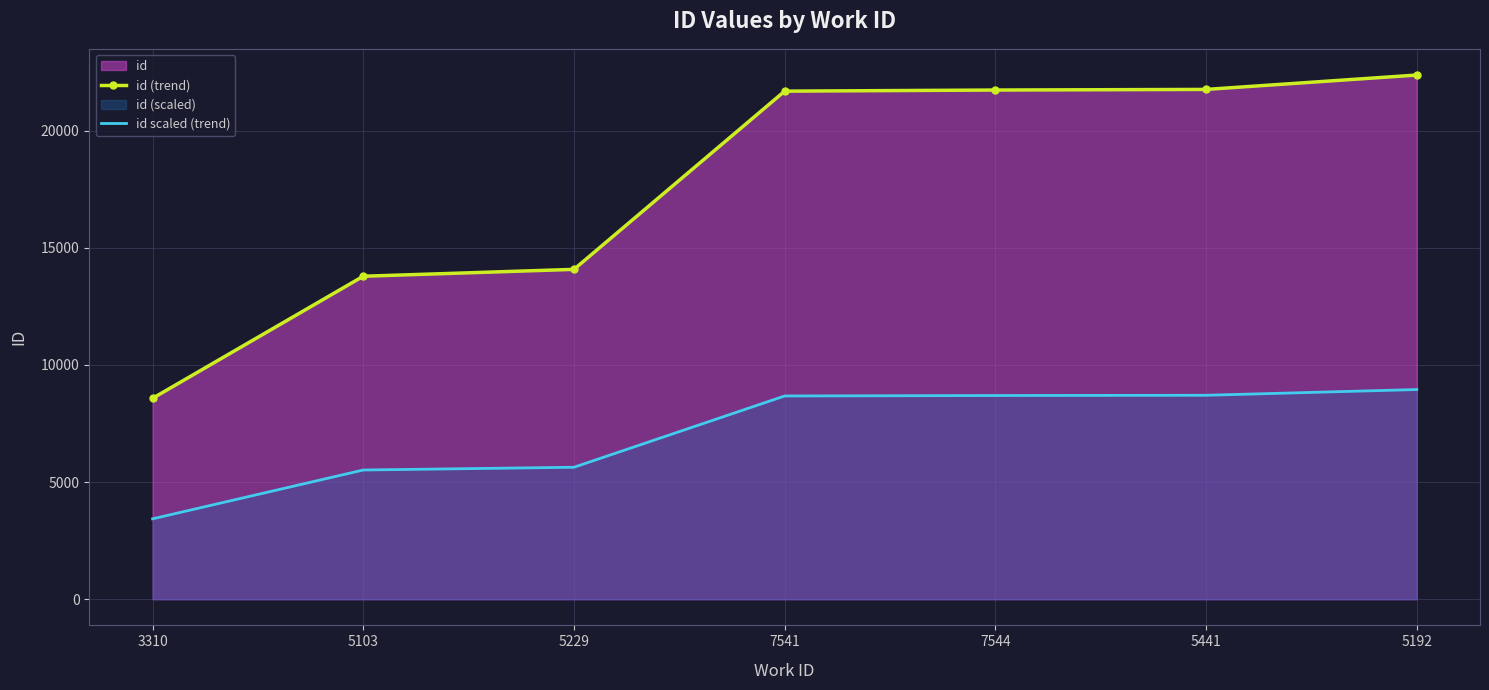

Is it true that id (trend) equals 21737.0 at 7544?

True